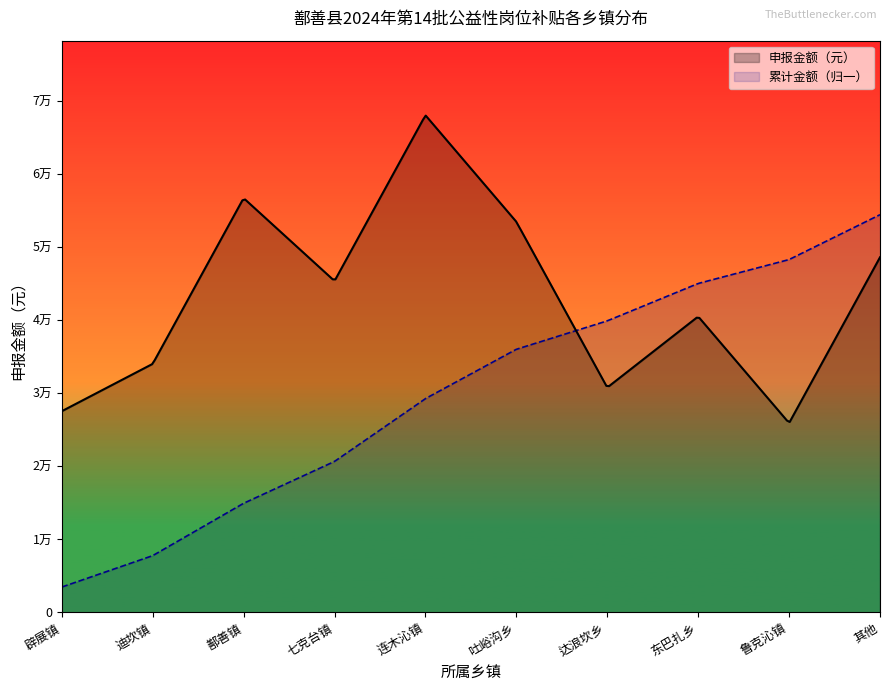

True or false: 发放月份 and 申报金额（元） intersect in this chart.

False